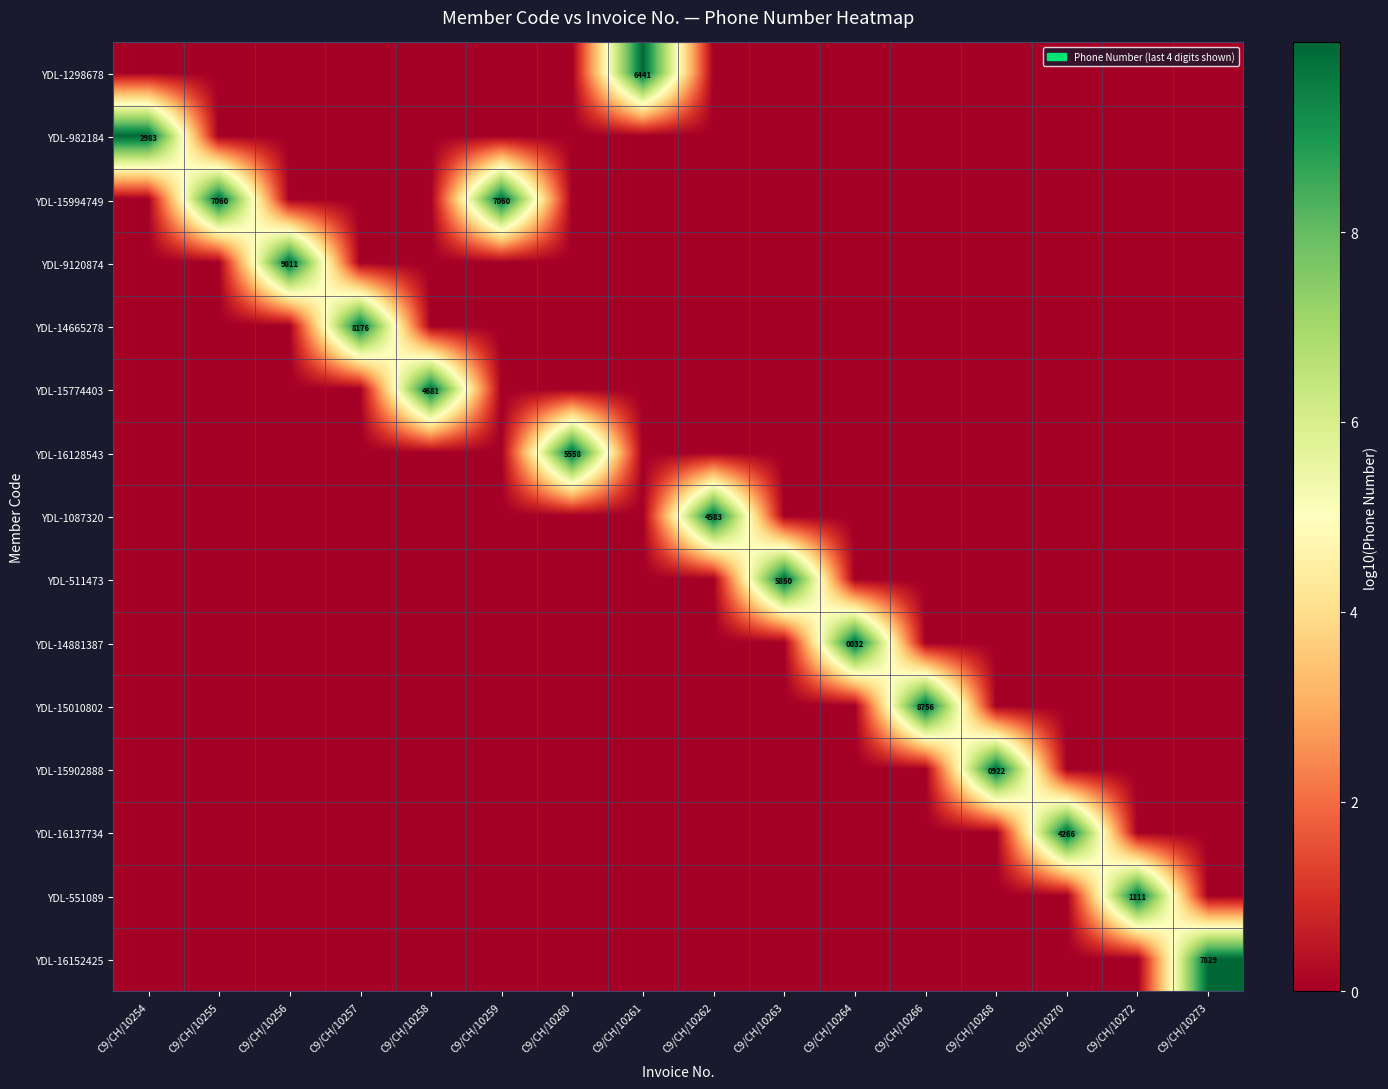

The YDL-15902888 series shows 922 at C9/CH/10268. True or false?

True